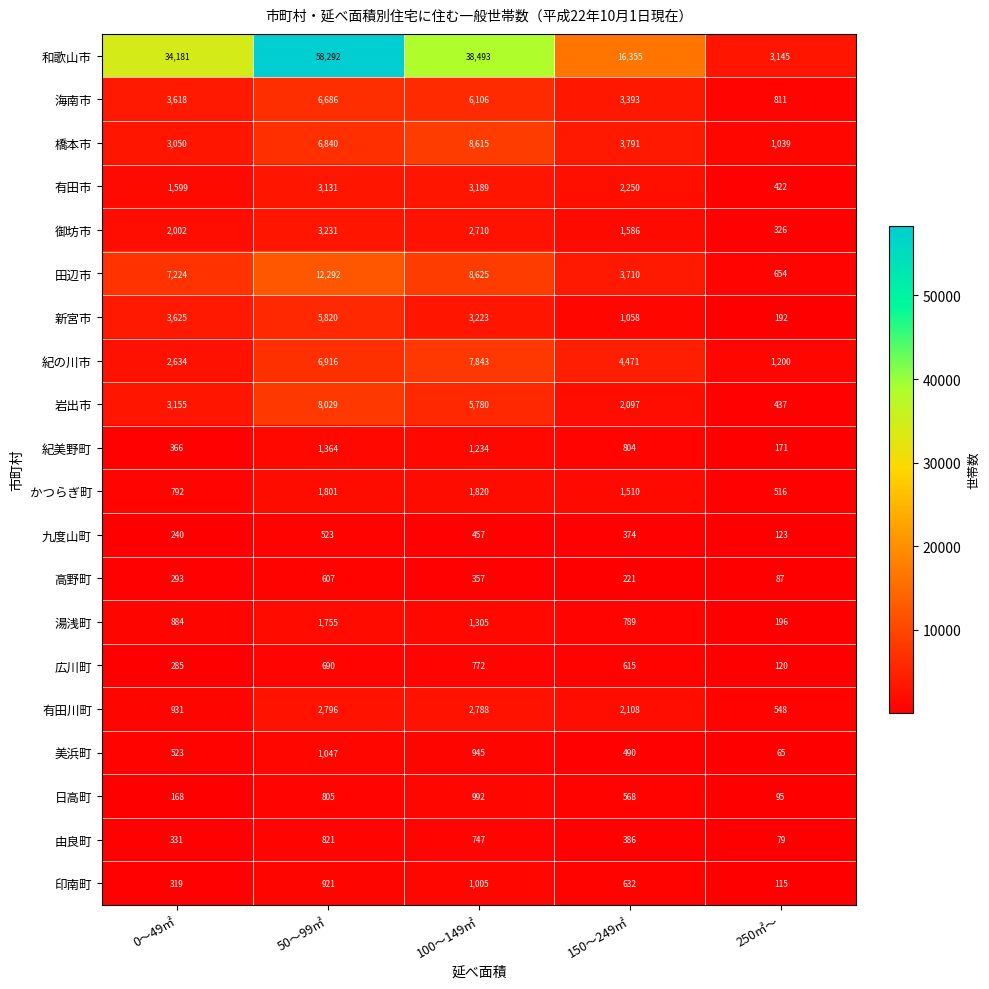

Which series changed the most between 100～149㎡ and 250㎡～?

和歌山市